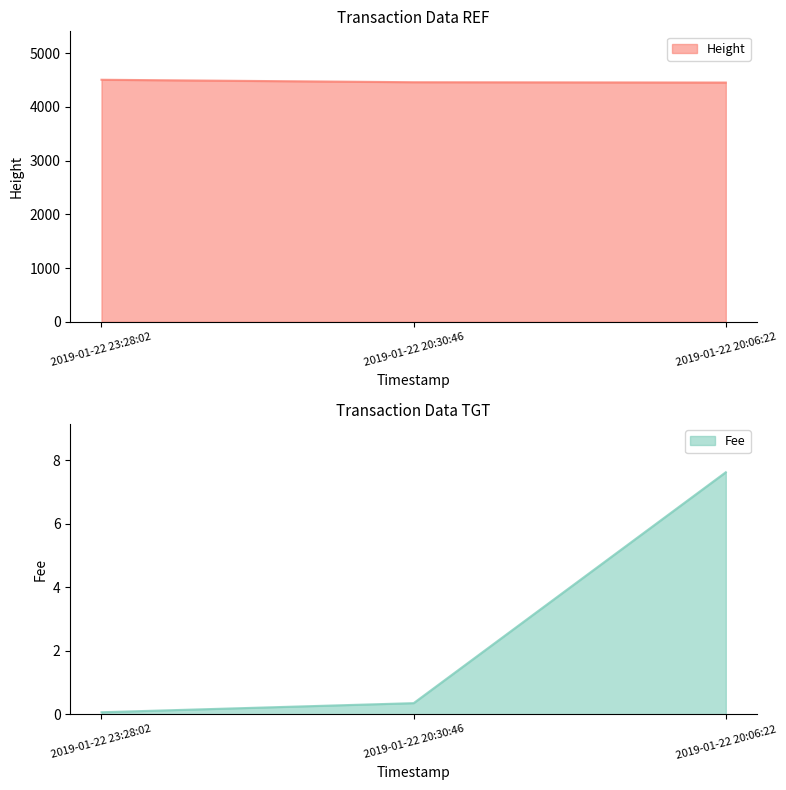

What is the difference between the highest and lowest values at 2019-01-22 20:30:46?

4458.6